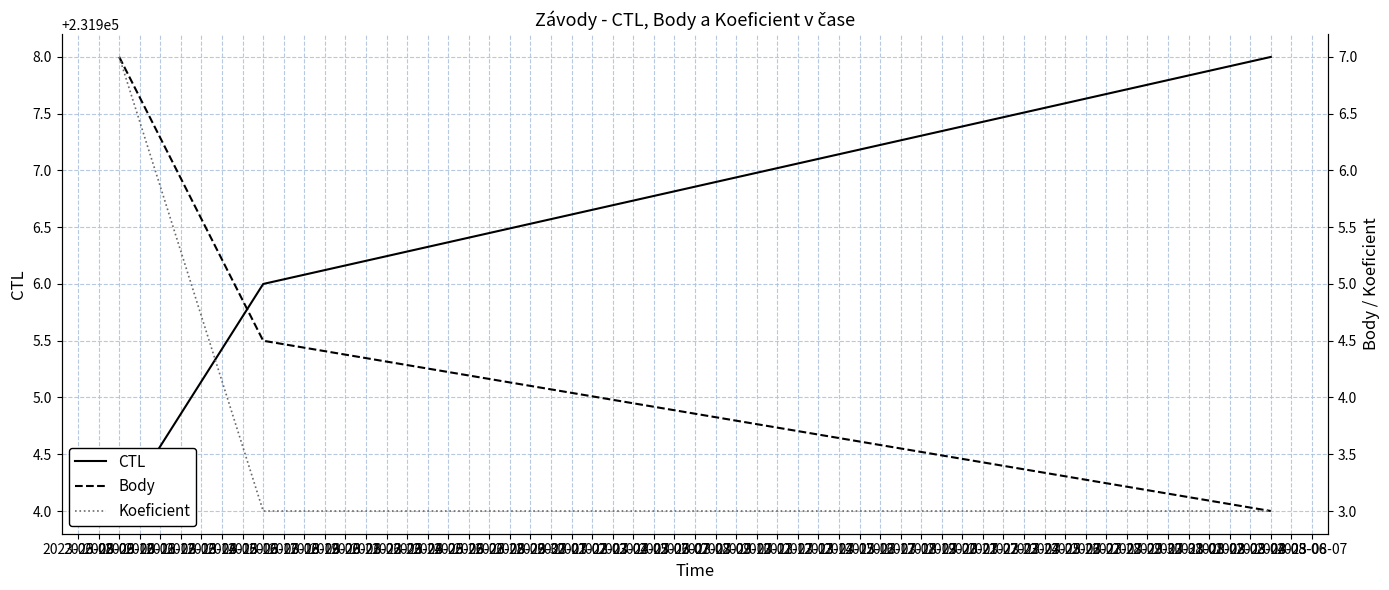

At which label does CTL reach its minimum?

2023-06-10